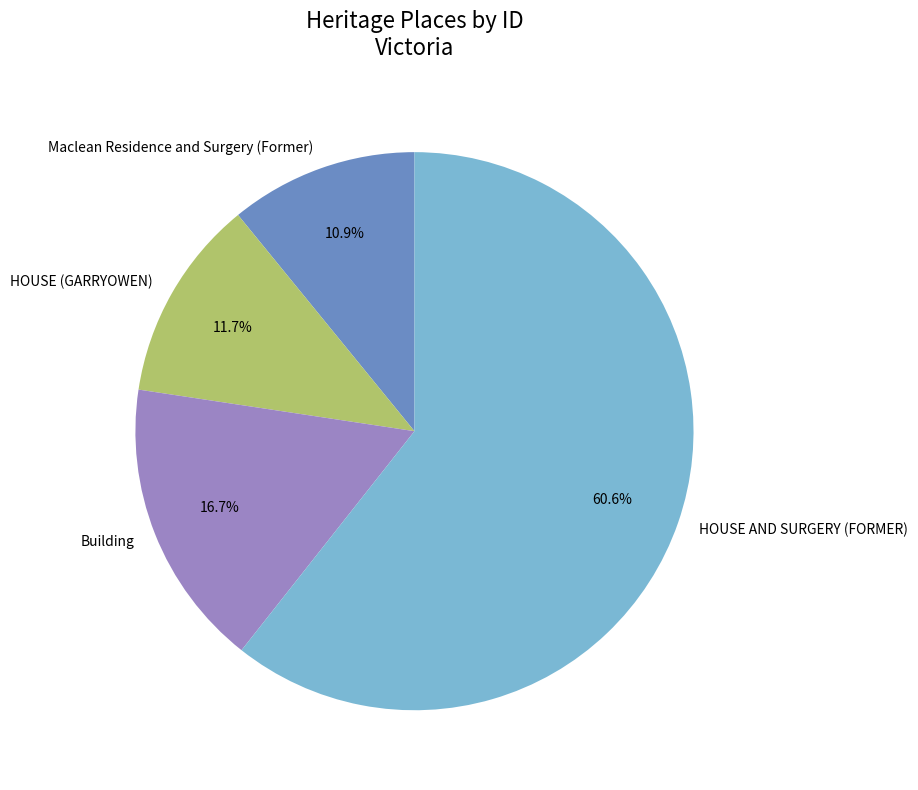

How many segments does this pie chart have?

4